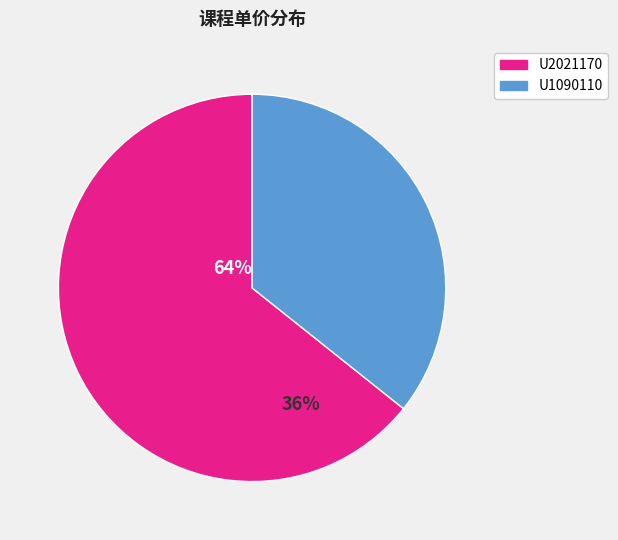

Is it true that U2021170 is 64% of the pie?

True